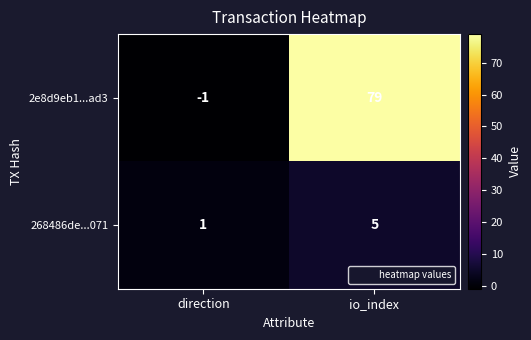

What is the spread (max minus min) of values at io_index?

74